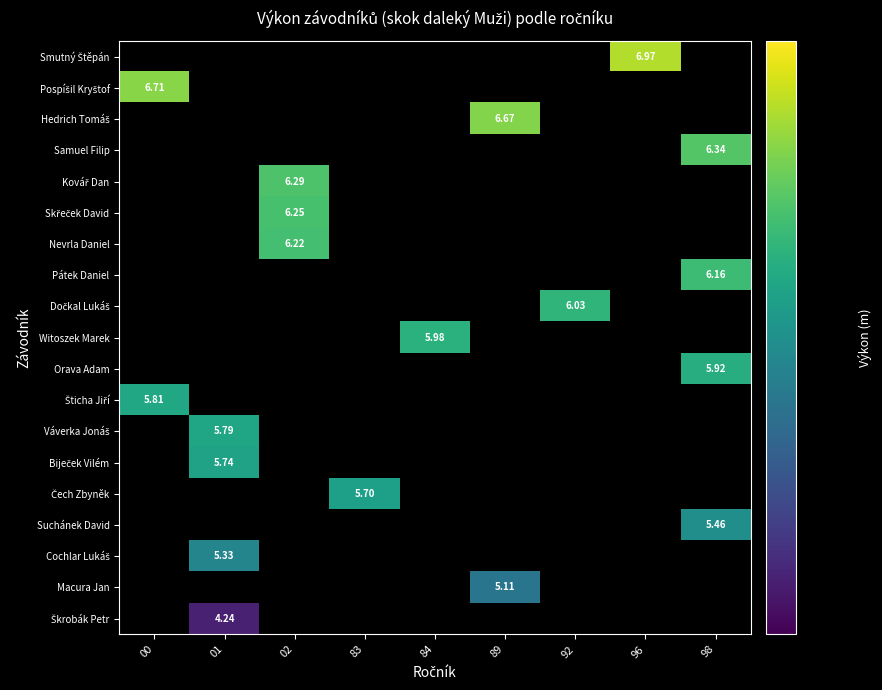

How many data points in Witoszek Marek are above 5?

1